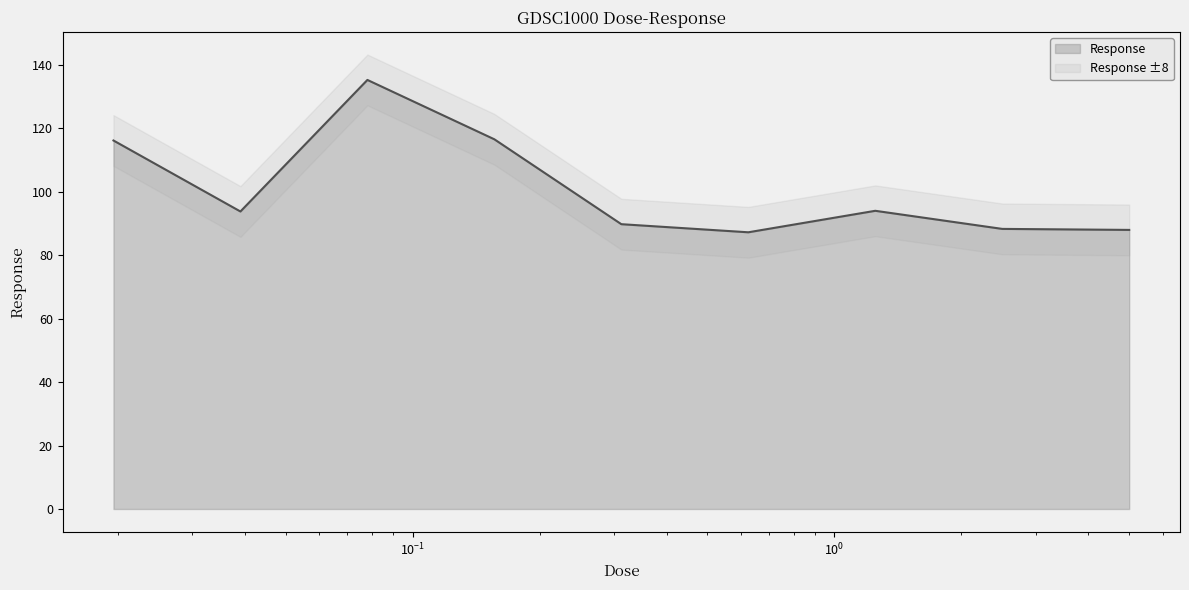

What is the sum of all values?

909.2